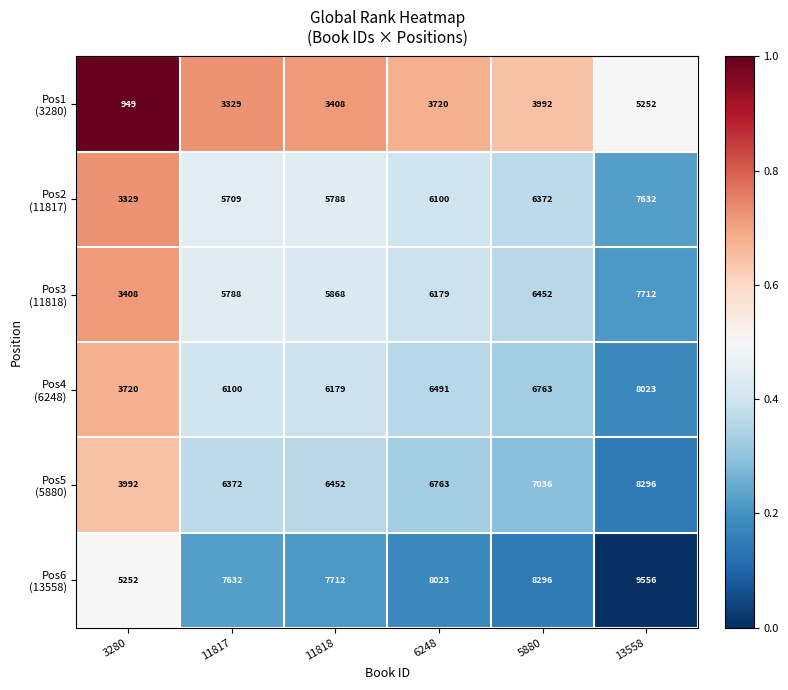

At which category is the sum across all series the highest?

13558